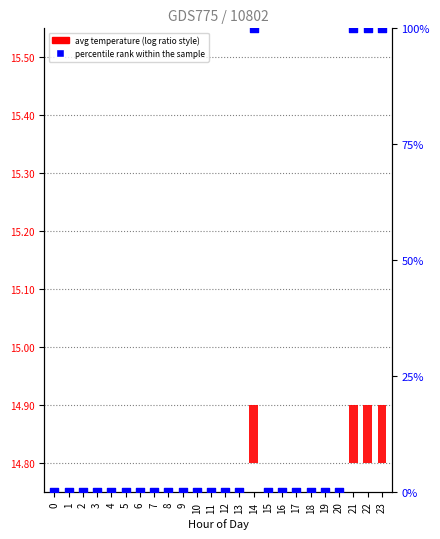

What are all the series names shown in the legend?

avg temperature, percentile rank within the sample